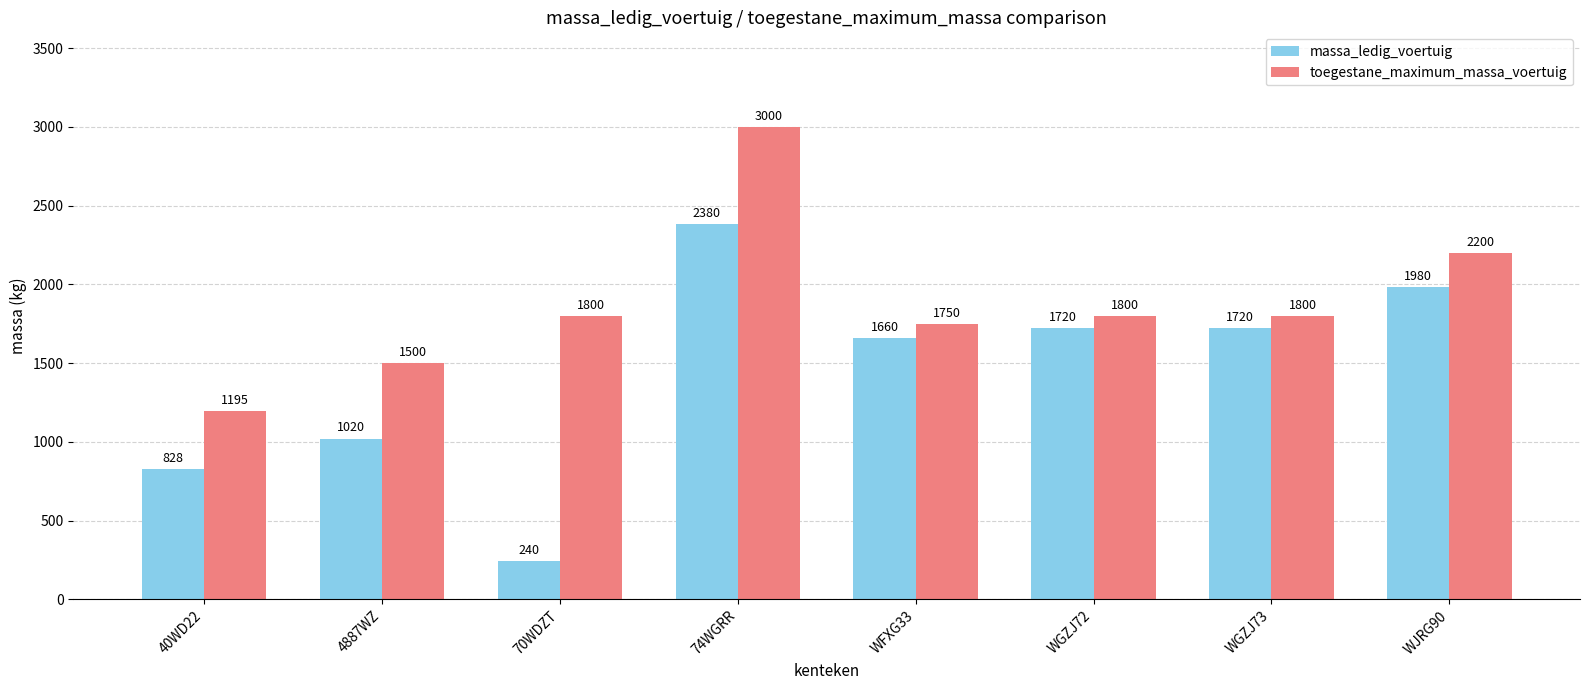

Which series changed the most between 74WGRR and WGZJ73?

toegestane_maximum_massa_voertuig